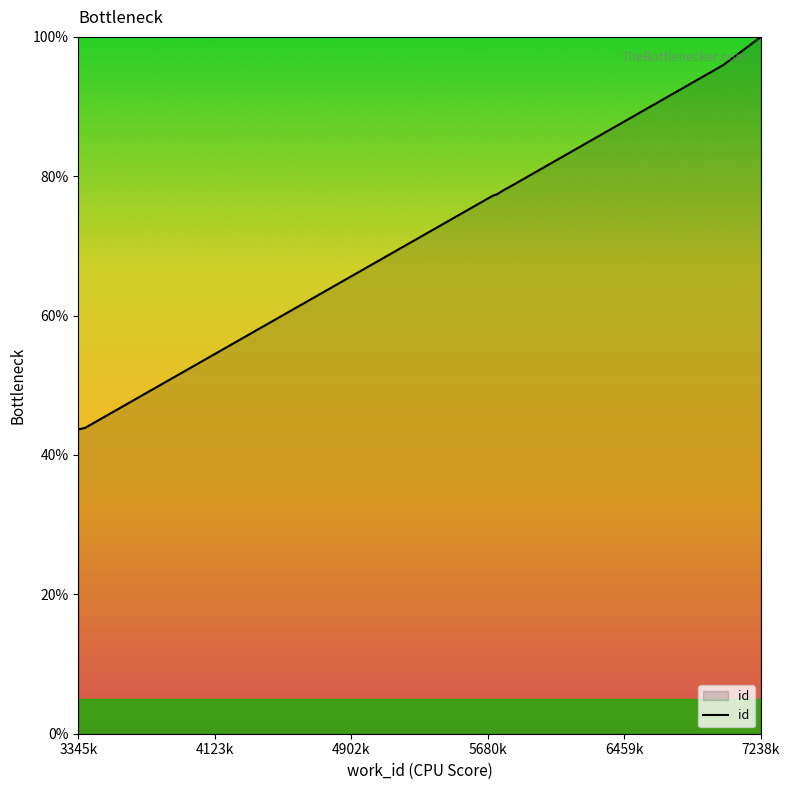

What is the minimum value shown in the chart?

43.7